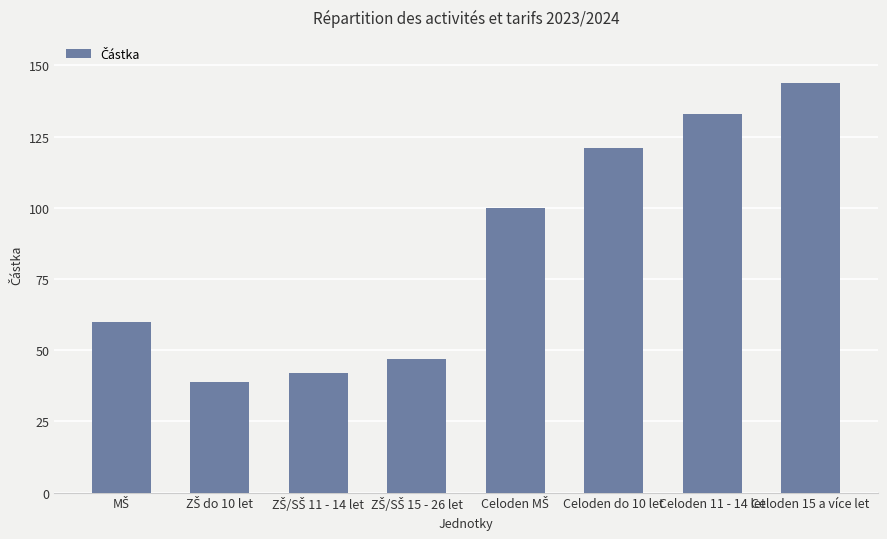

The value at Celoden do 10 let is 121. True or false?

True